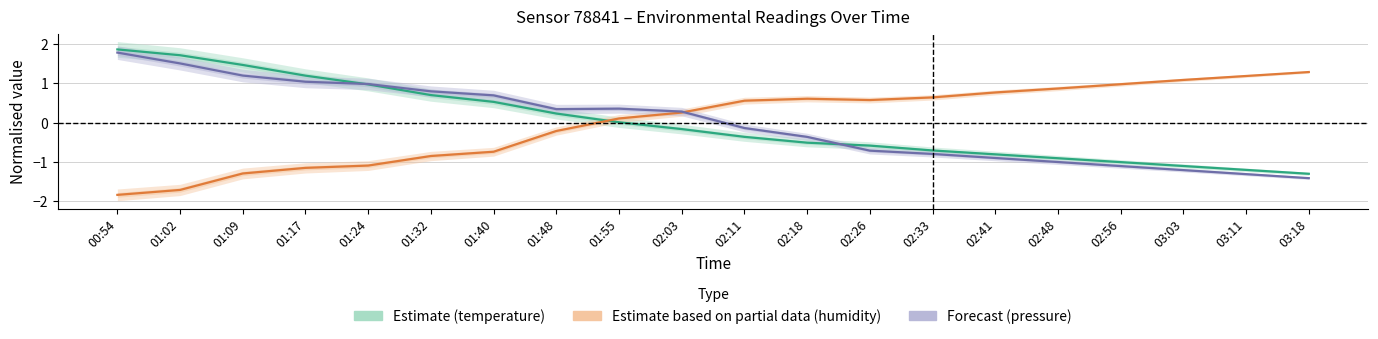

At which label is humidity closest to 0?

01:55